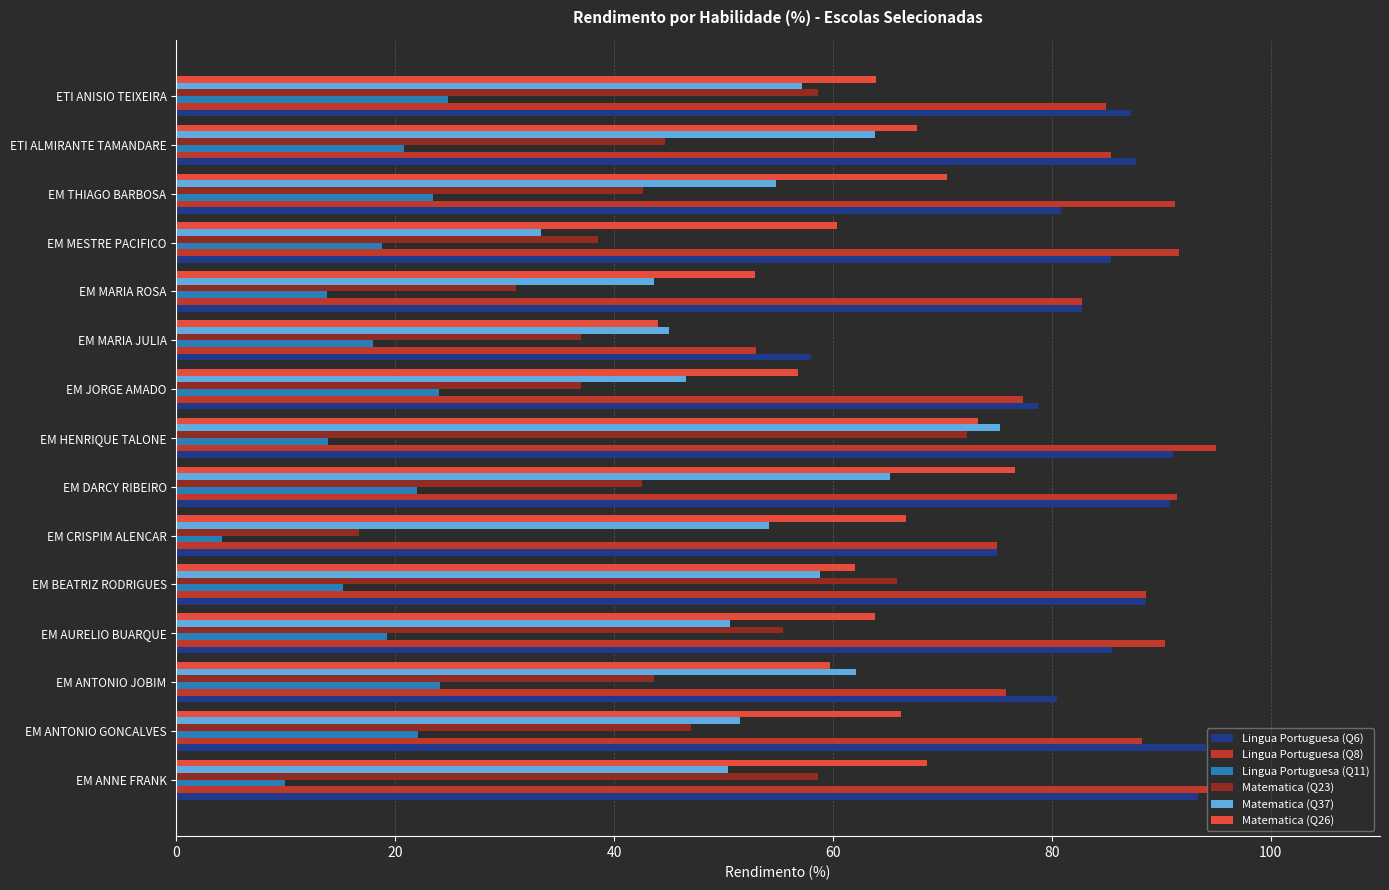

What are all the series names shown in the legend?

Lingua Portuguesa (Q6), Lingua Portuguesa (Q8), Lingua Portuguesa (Q11), Matematica (Q23), Matematica (Q37), Matematica (Q26)